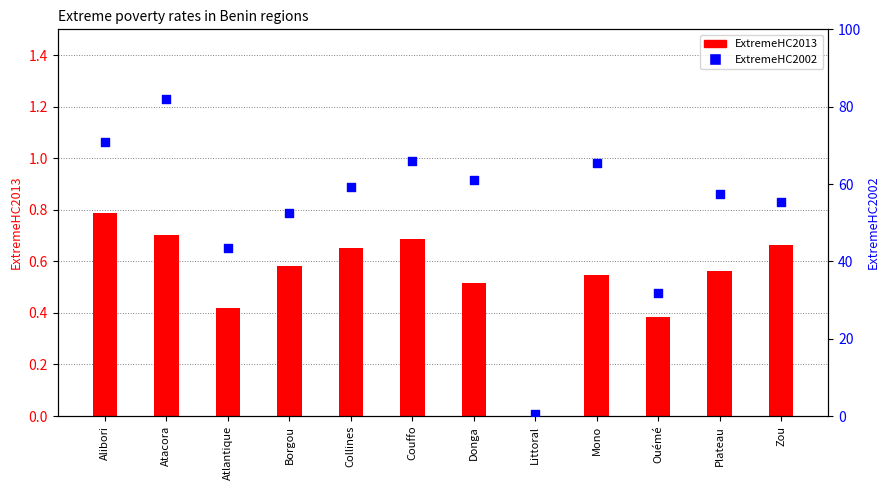

At which category is the sum across all series the highest?

Atacora